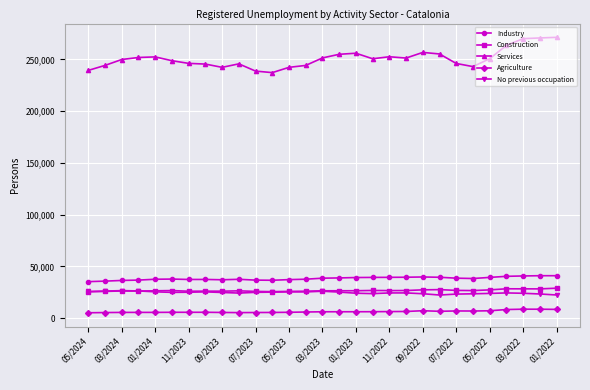

What is the minimum value for Construction?

25374